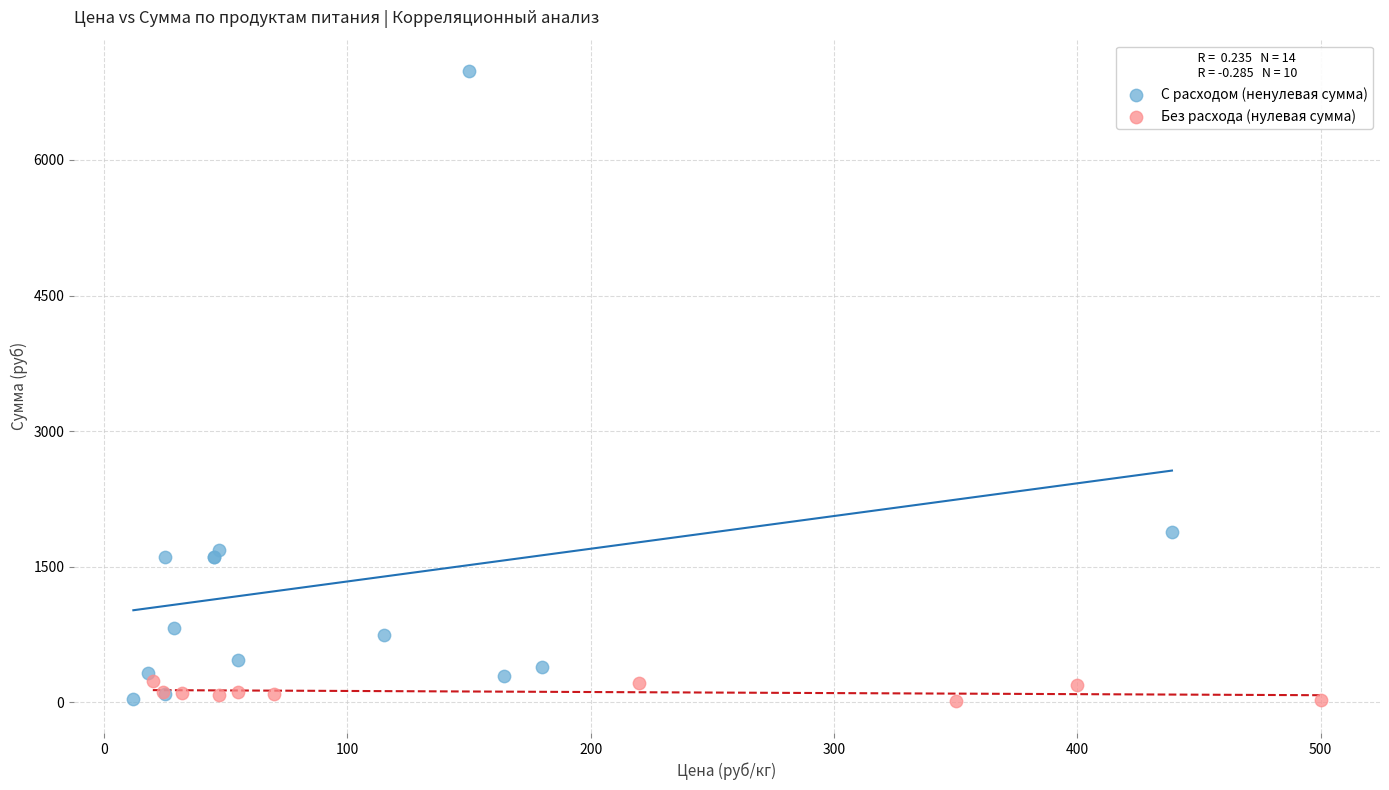

Which series reaches the maximum Y coordinate?

С расходом (ненулевая сумма)